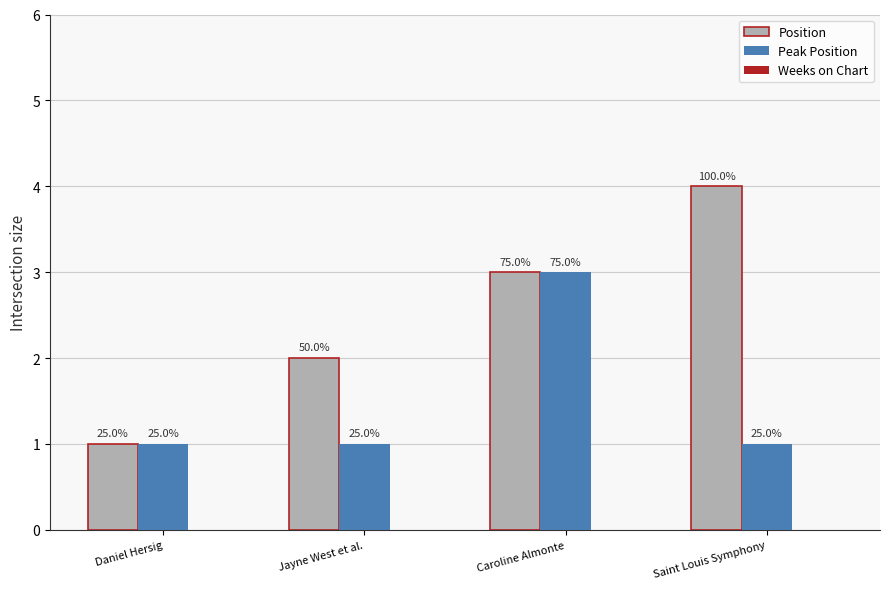

Is the value of Position at Jayne West et al. greater than the value of Peak Position at Caroline Almonte?

No